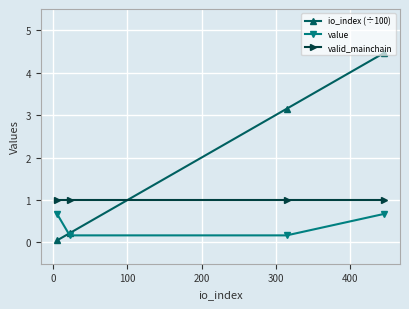

What are all the series names shown in the legend?

io_index (÷100), value, valid_mainchain